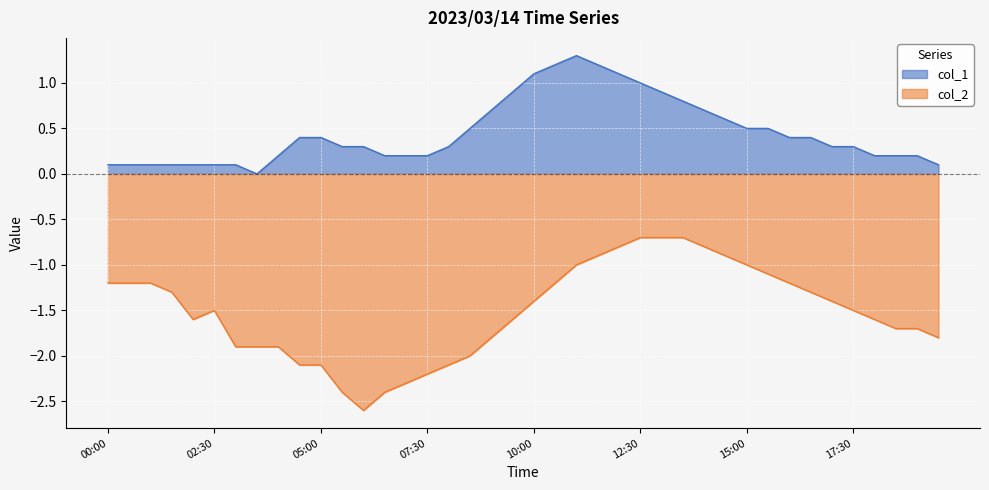

What are all the series names shown in the legend?

col_1, col_2